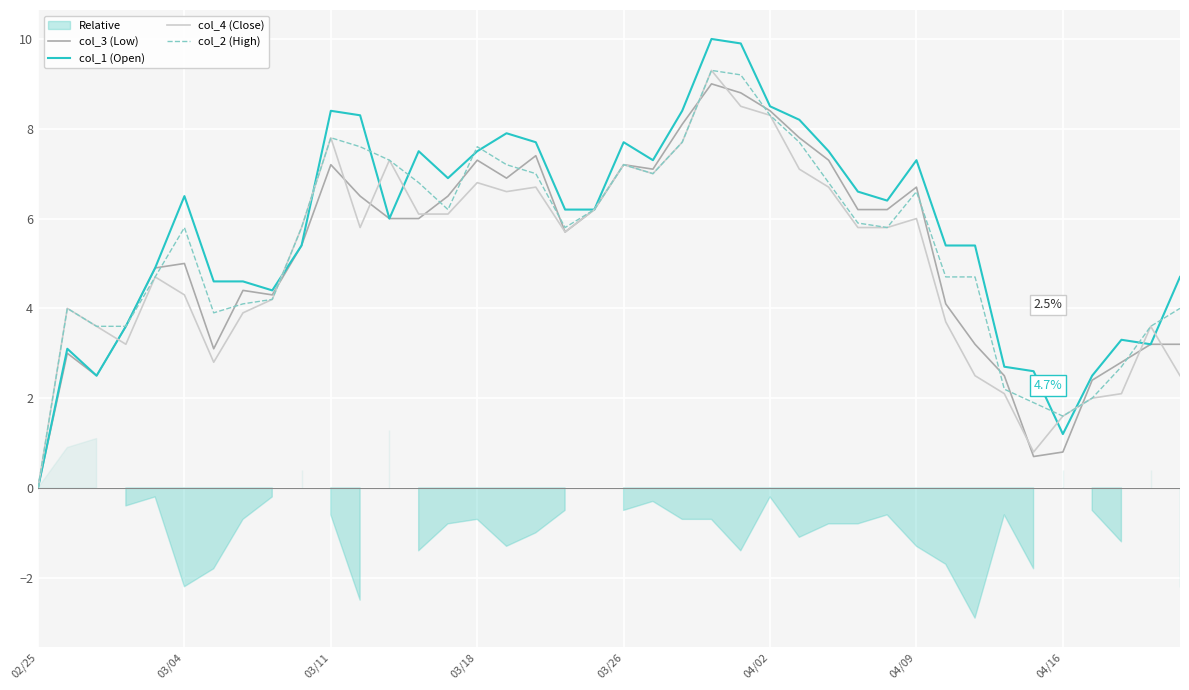

The col_4 (Close) series shows 2.8 at 03/04. True or false?

False